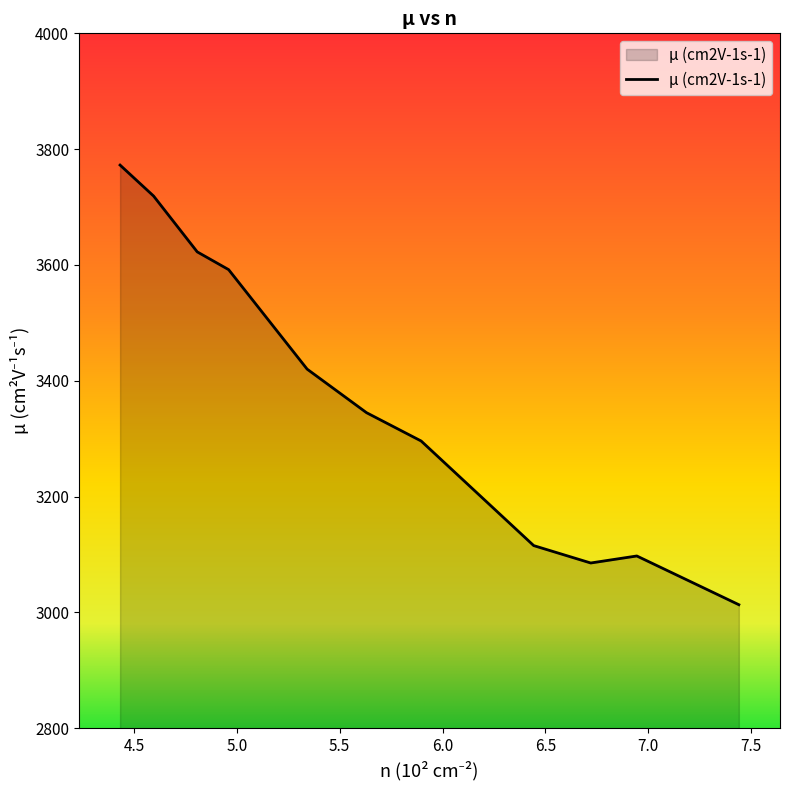

What is the sum of all values?

37078.4